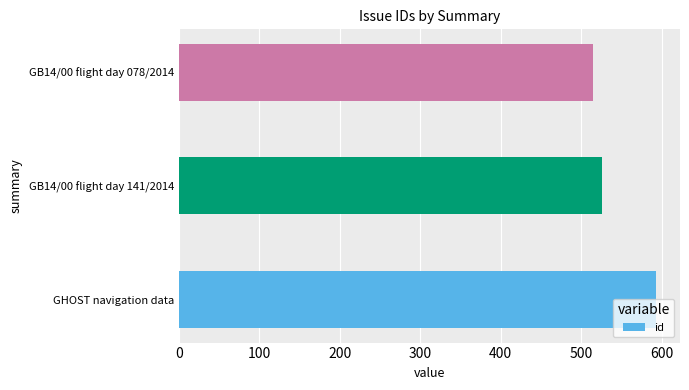

The value at GHOST navigation data is 378. True or false?

False